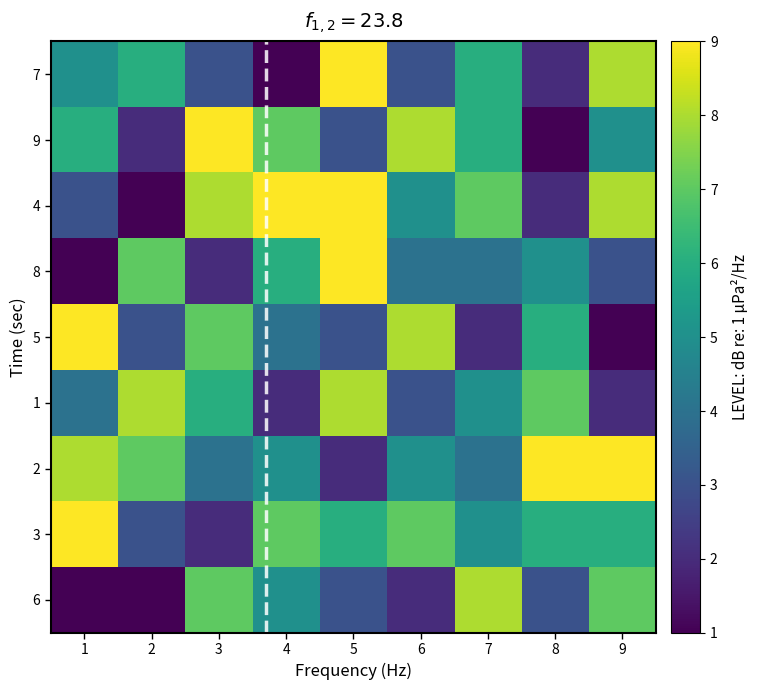

Count the number of data series in this chart.

9